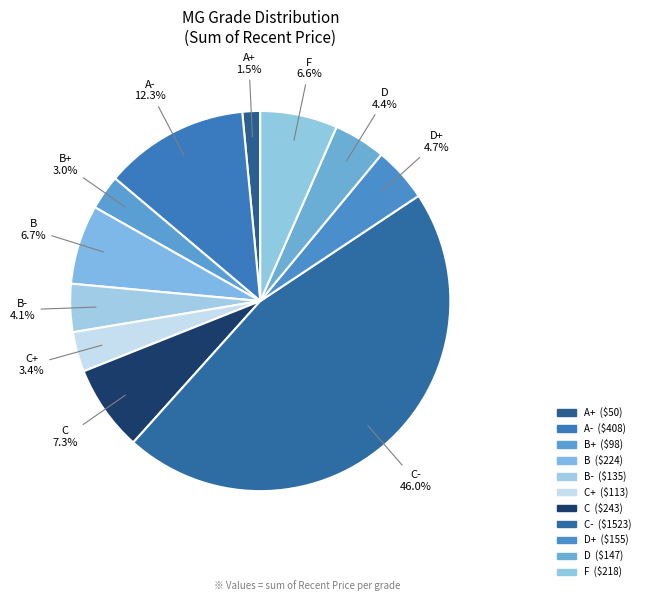

How many segments does this pie chart have?

11